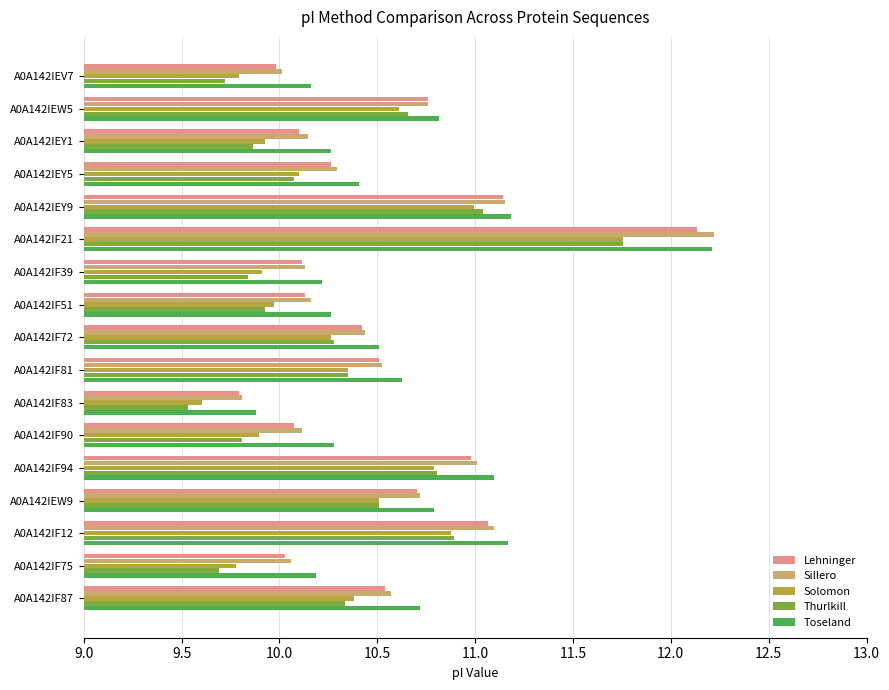

At which category is the sum across all series the highest?

A0A142IF21